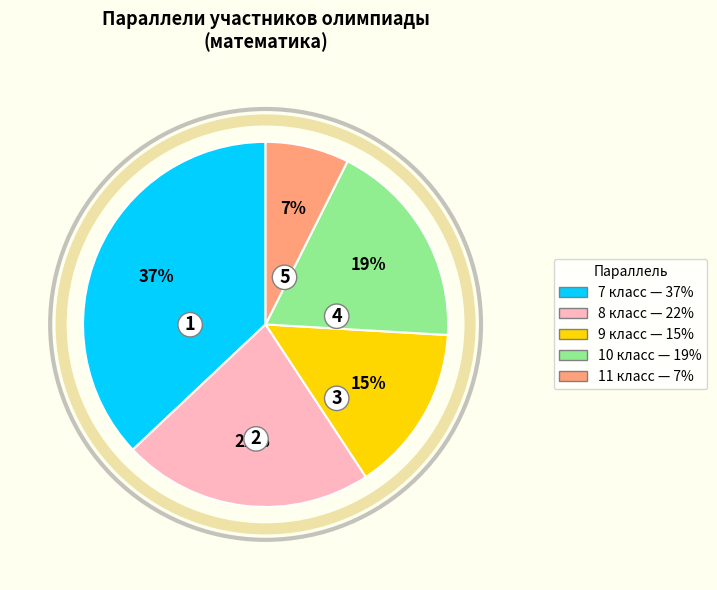

To the nearest percent, what is the difference between the largest and smallest slice percentages?

30%